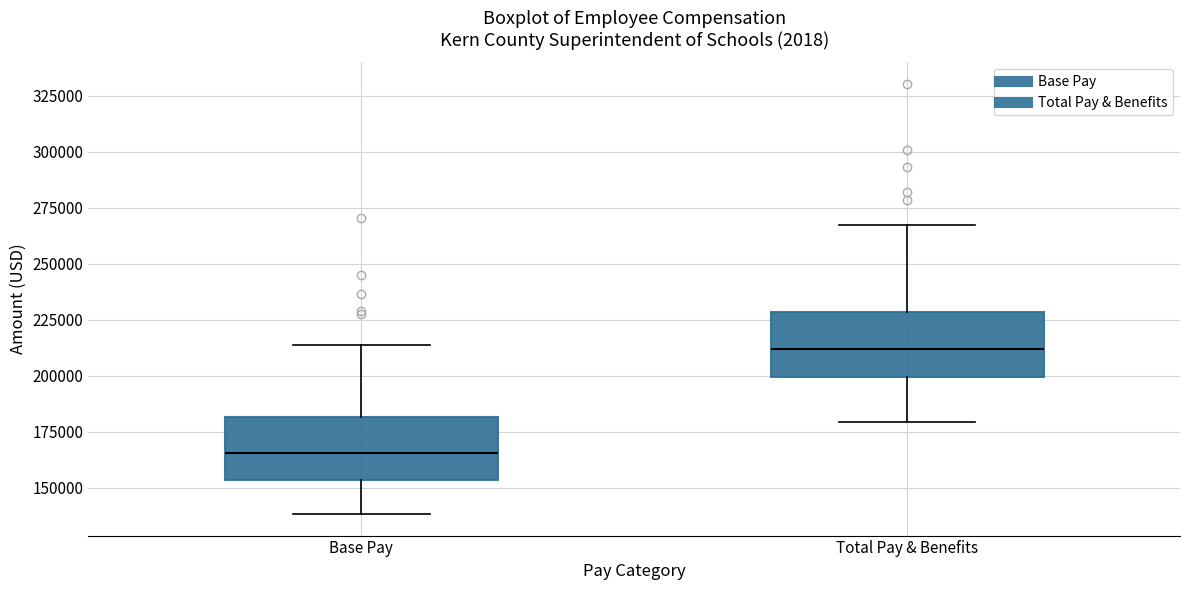

Reading left to right, read every box against the y-axis: the position of its median line, the range the box covers, and the ends of its whiskers. The values are not printed on the chart, so give them approximately, as read against the axis.

Base Pay: median 165000, box 155000 to 180000, whiskers 140000 to 215000
Total Pay & Benefits: median 210000, box 200000 to 230000, whiskers 180000 to 265000